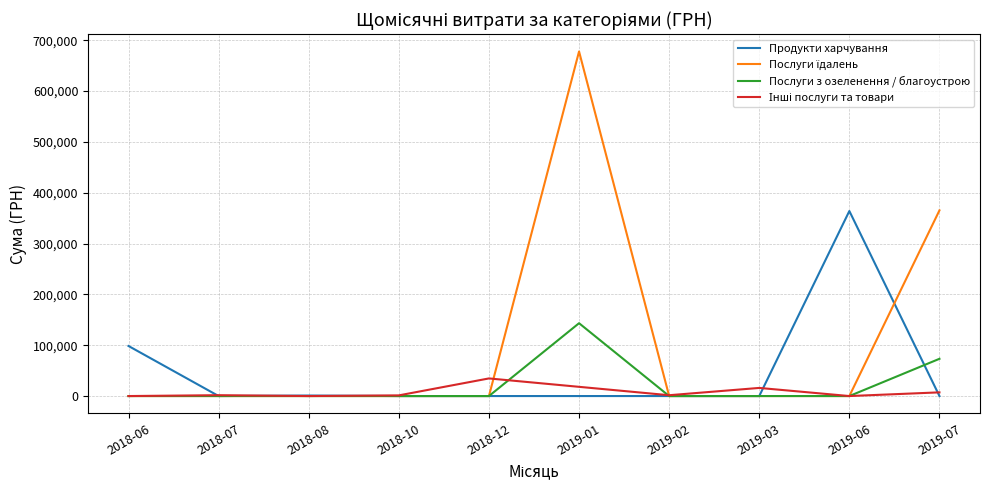

At which category is the sum across all series the highest?

2019-01